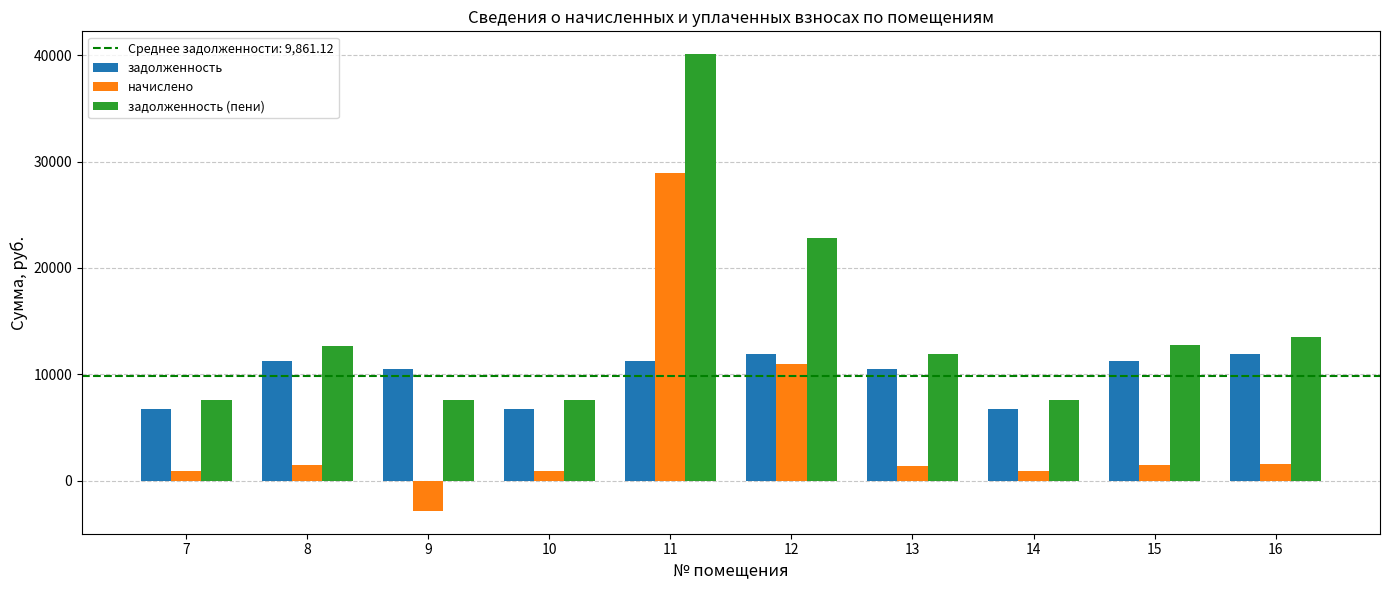

The задолженность series shows 11222.2 at 15. True or false?

True